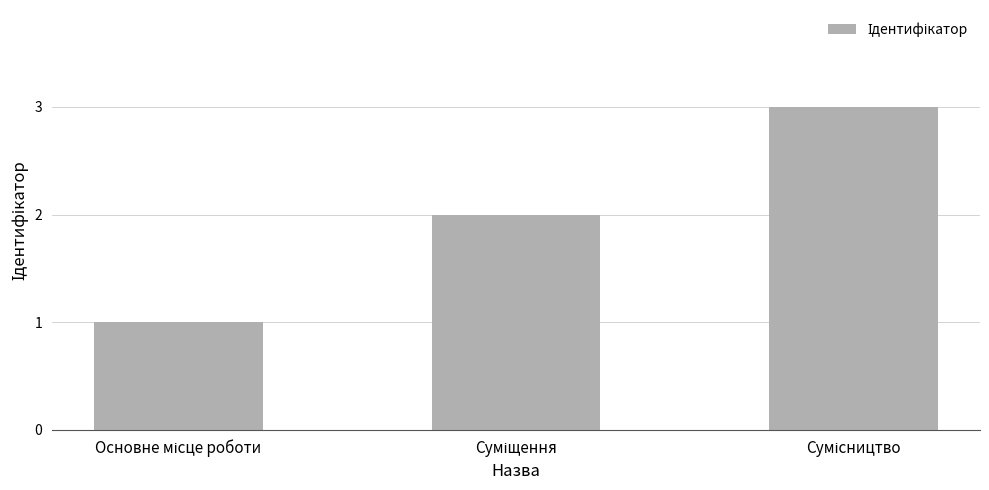

Reading right to left, transcribe all the data shown in this chart.

3	2	1